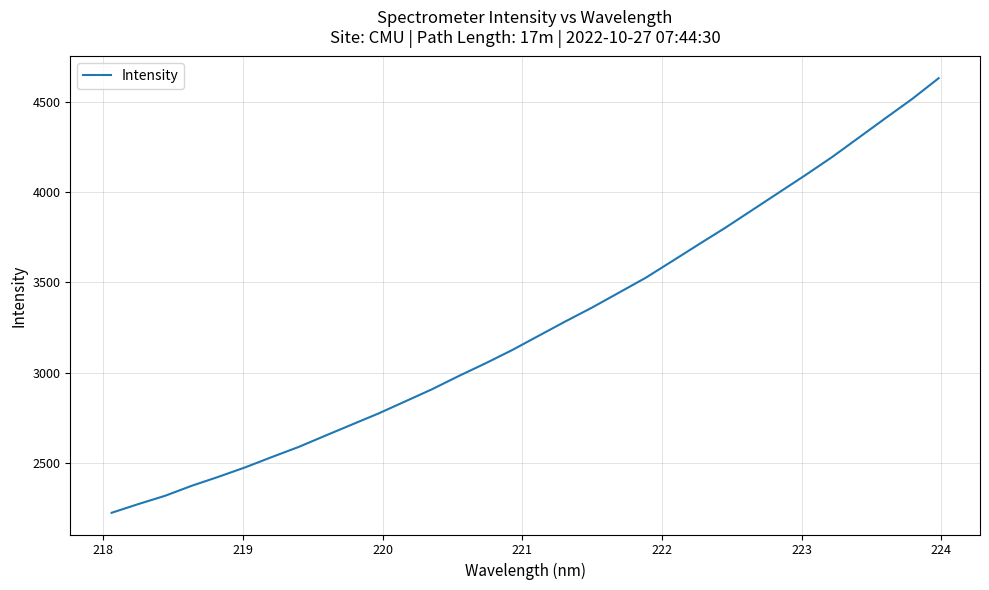

What is the difference between the maximum and minimum values?

2403.5